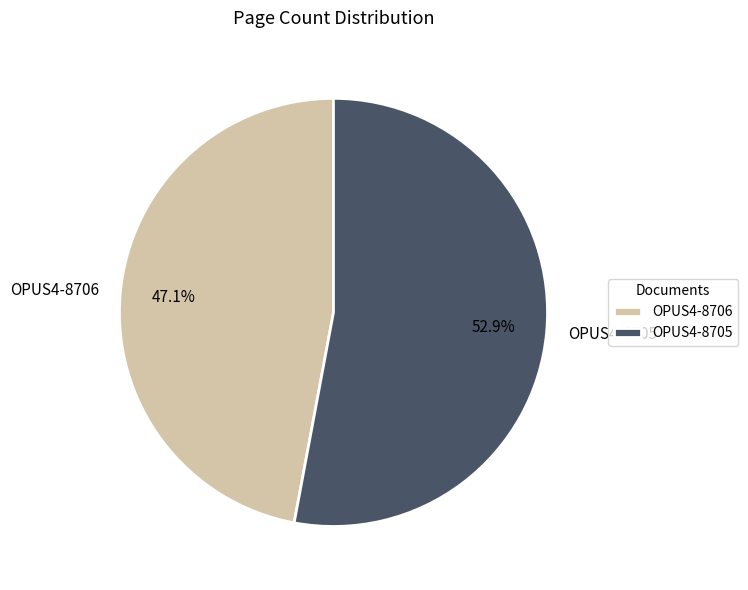

Rank the categories by value from highest to lowest.

OPUS4-8705, OPUS4-8706